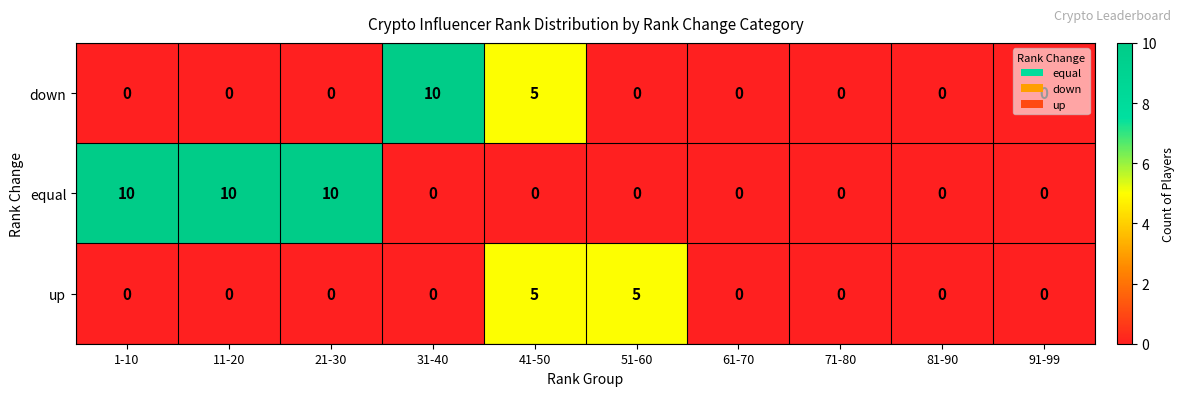

How many data points in down are above 0?

2